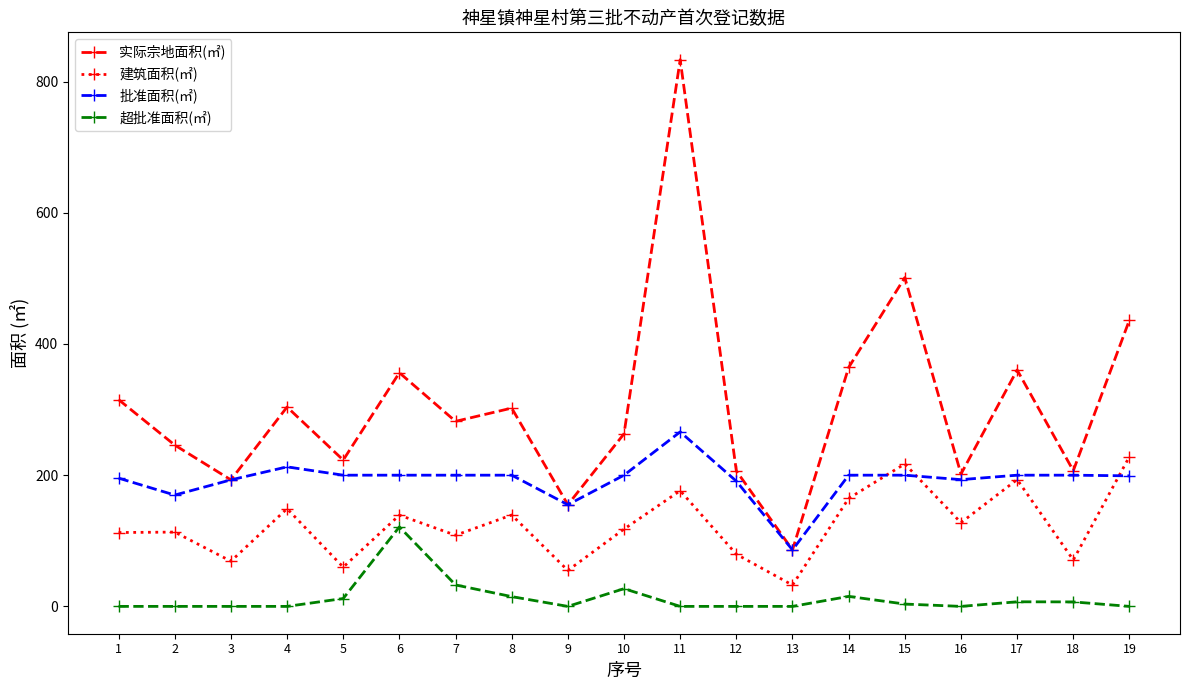

Is it true that 批准面积(㎡) equals 200.0 at 18?

True